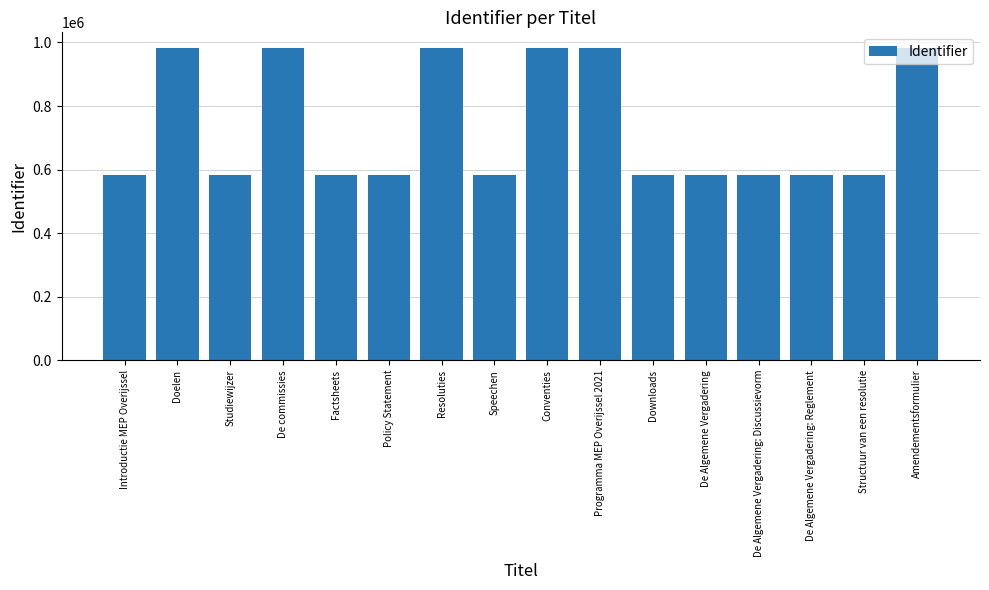

What is the change in value from Doelen to Resoluties?

-194